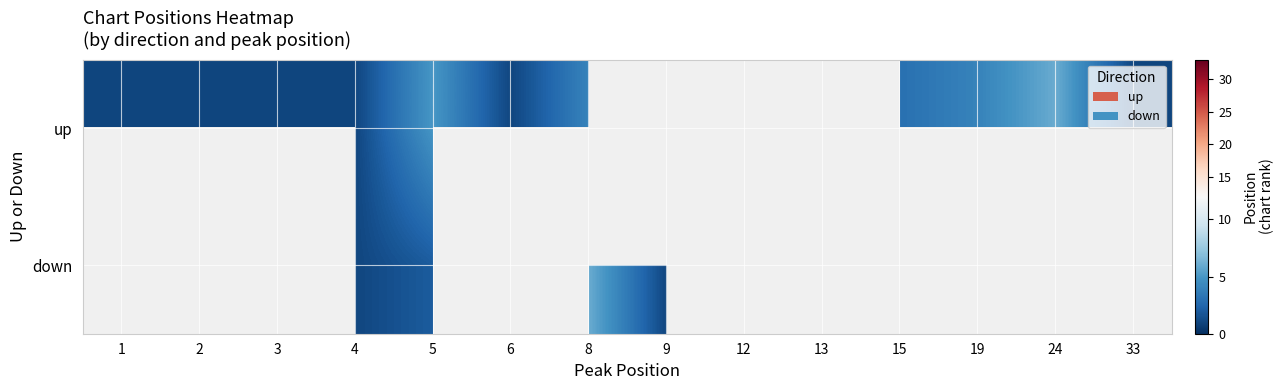

Is it true that up equals 1.0 at 1?

True